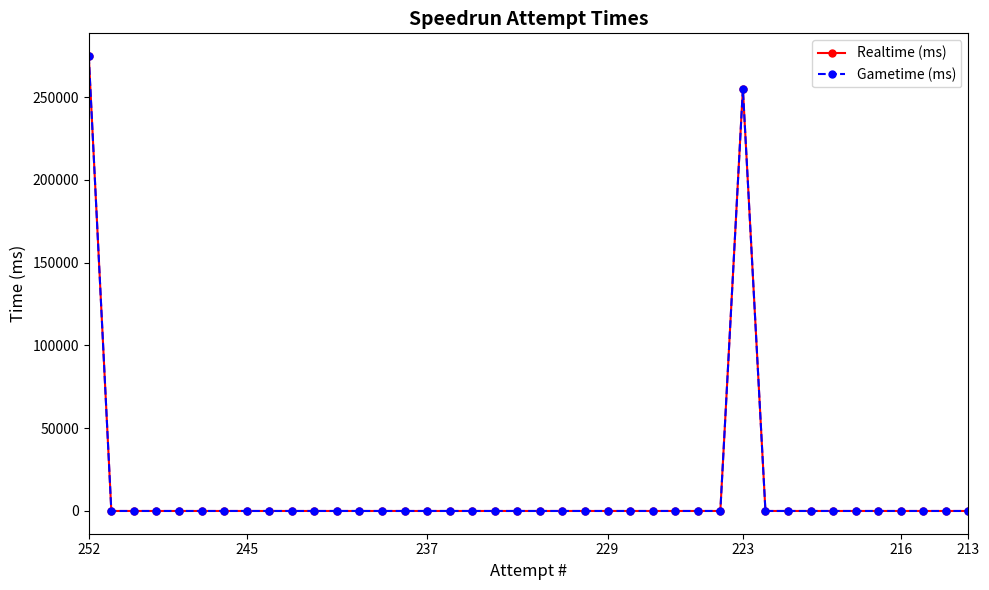

At which label does Realtime (ms) reach its minimum?

245